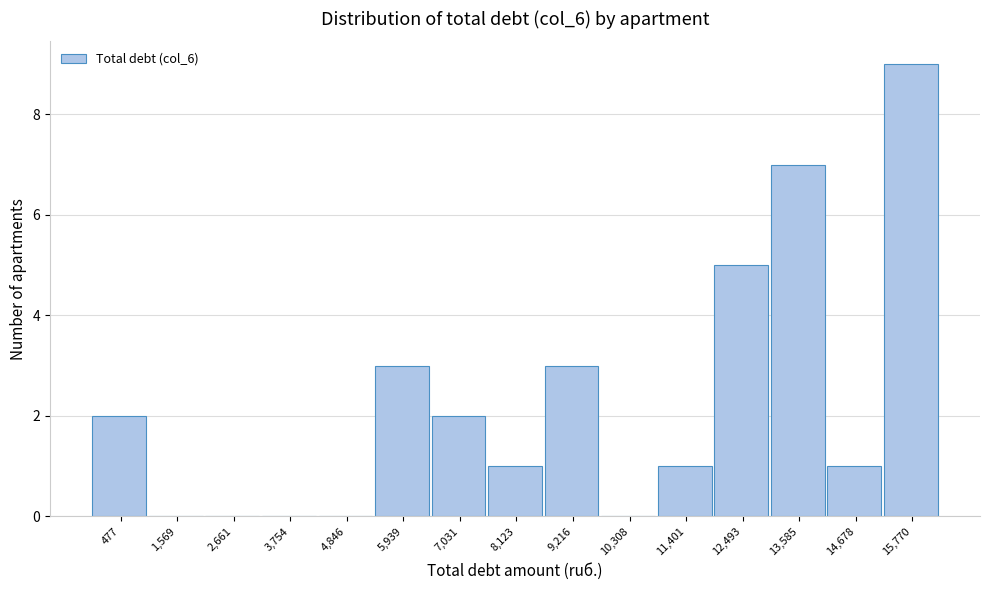

Reading left to right, list all the values displayed in this chart.

477=2	1,569=0	2,661=0	3,754=0	4,846=0	5,939=3	7,031=2	8,123=1	9,216=3	10,308=0	11,401=1	12,493=5	13,585=7	14,678=1	15,770=9